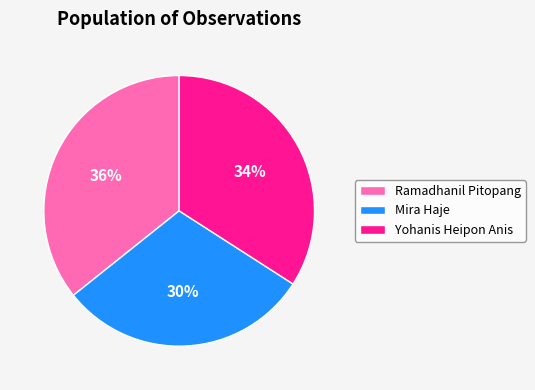

What is the largest slice in the pie chart?

Ramadhanil Pitopang